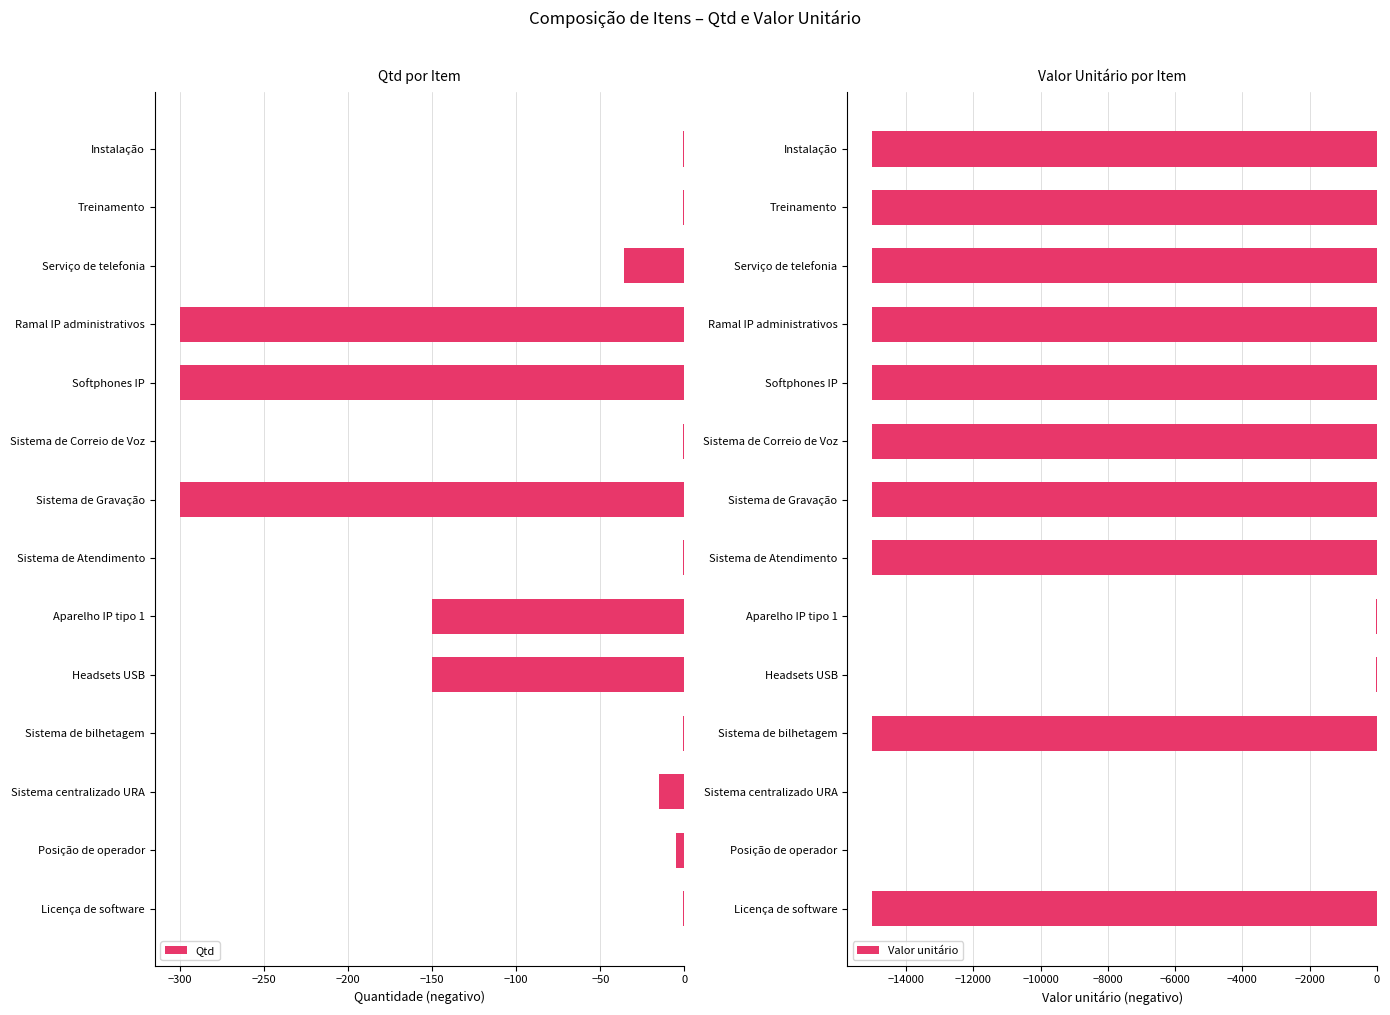

What is the lowest value of the Qtd series?

-300